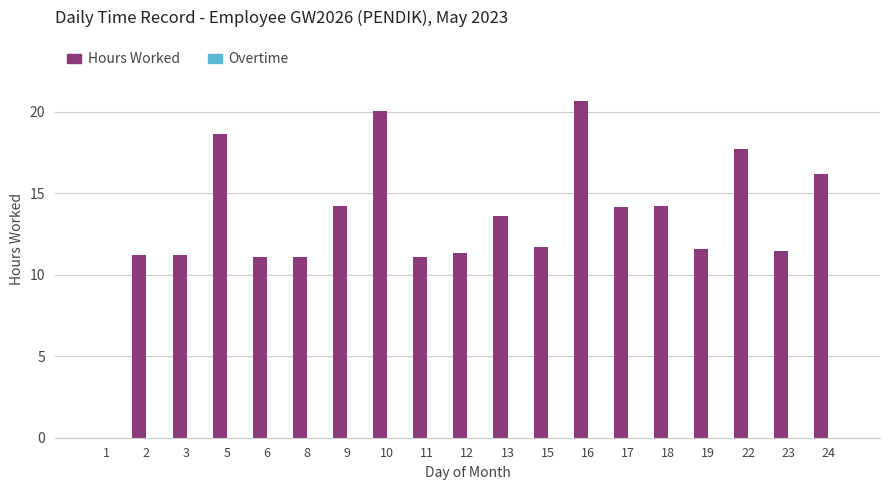

The value at 3 is 11.2. True or false?

True